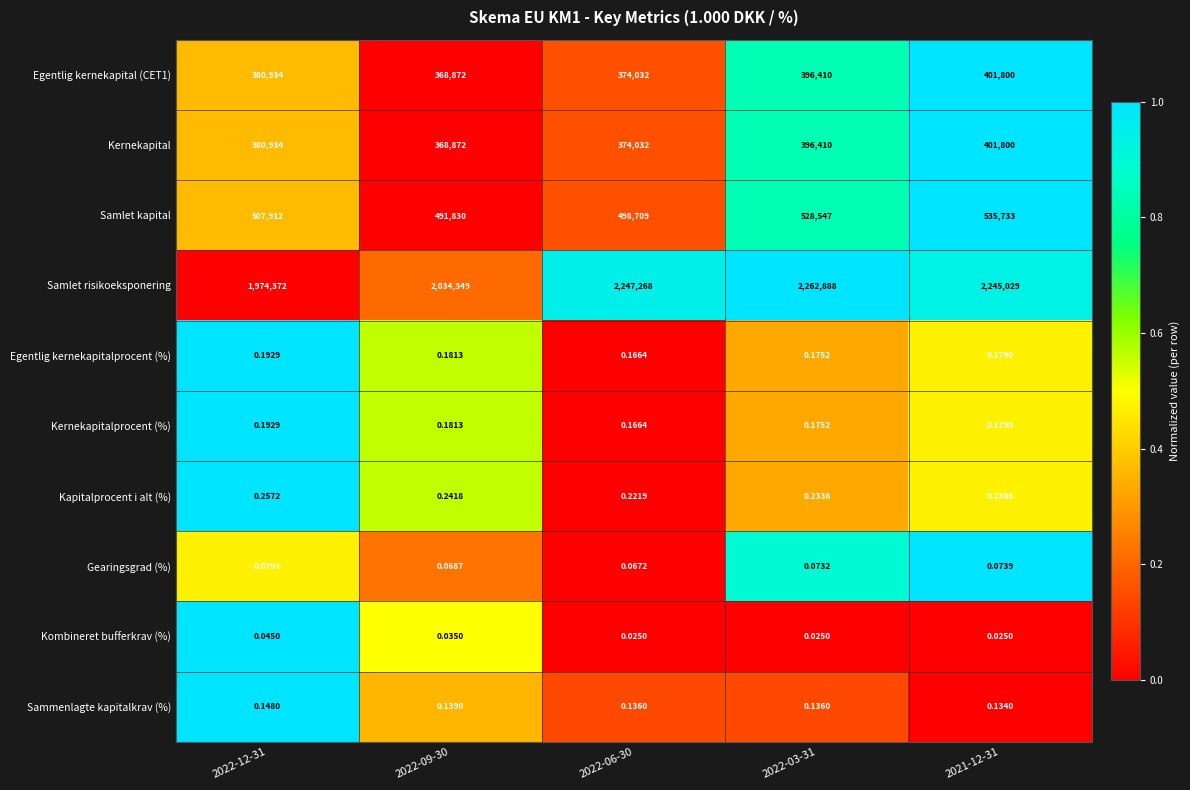

Which label corresponds to the largest value in the chart?

2022-03-31